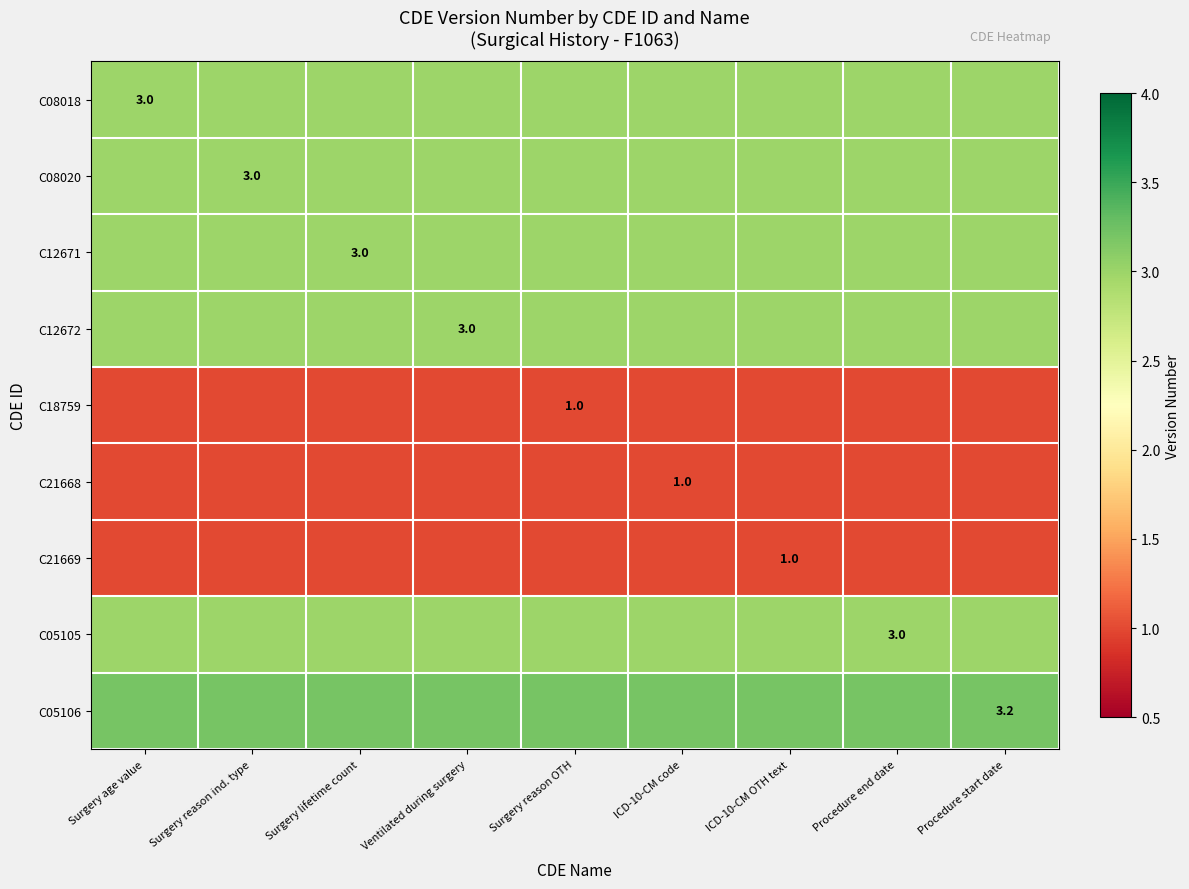

Is it true that C12672 equals 4.6 at Ventilated during surgery?

False